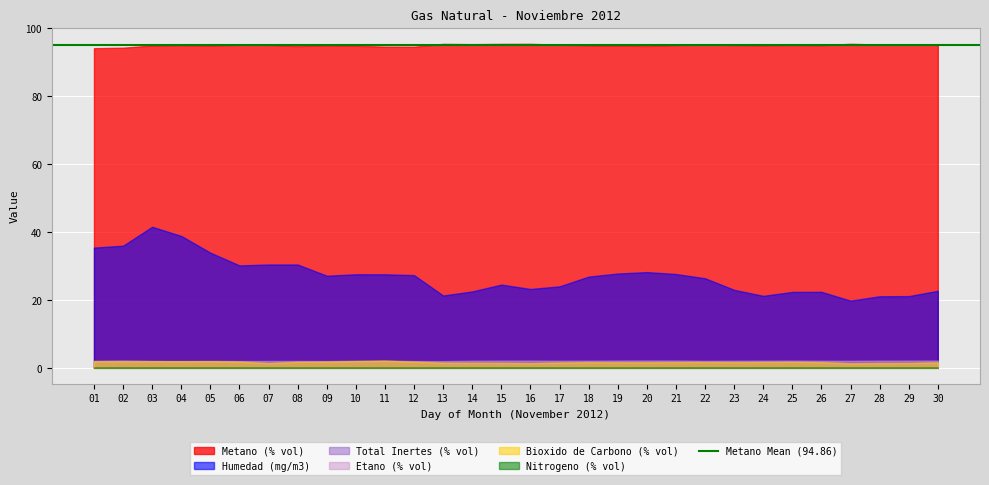

How many distinct data groups are displayed?

6